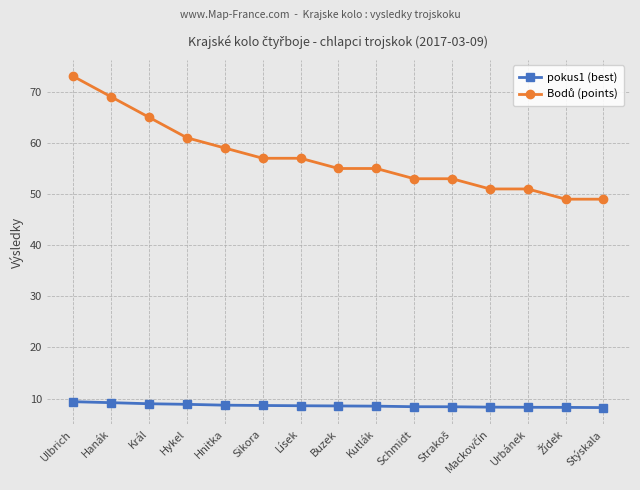

What is the label of the 13th point from the left?

Urbánek